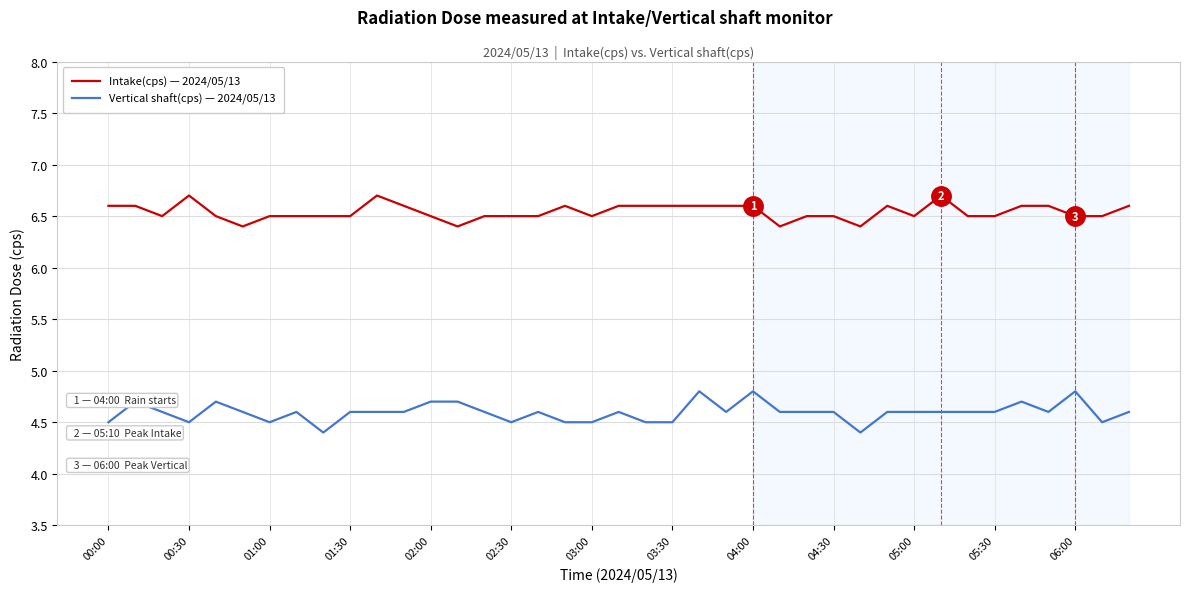

True or false: Vertical shaft(cps) — 2024/05/13 has more than 0 points higher than both neighbors.

True